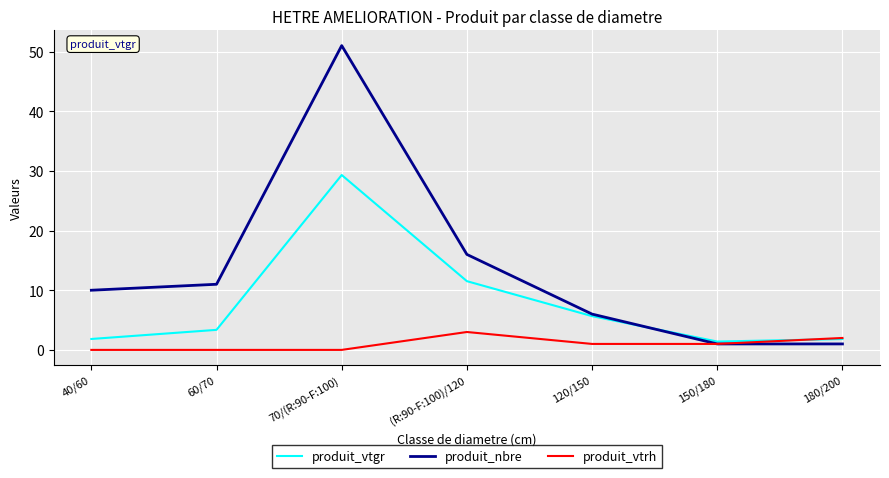

At which label is produit_vtgr closest to 15?

(R:90-F:100)/120